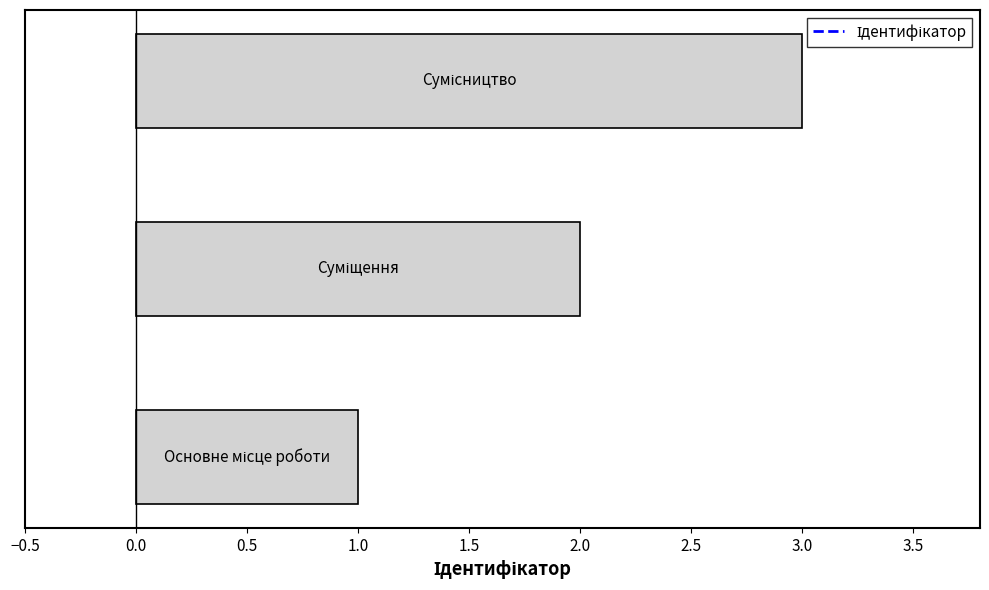

What is the sum of all values?

6